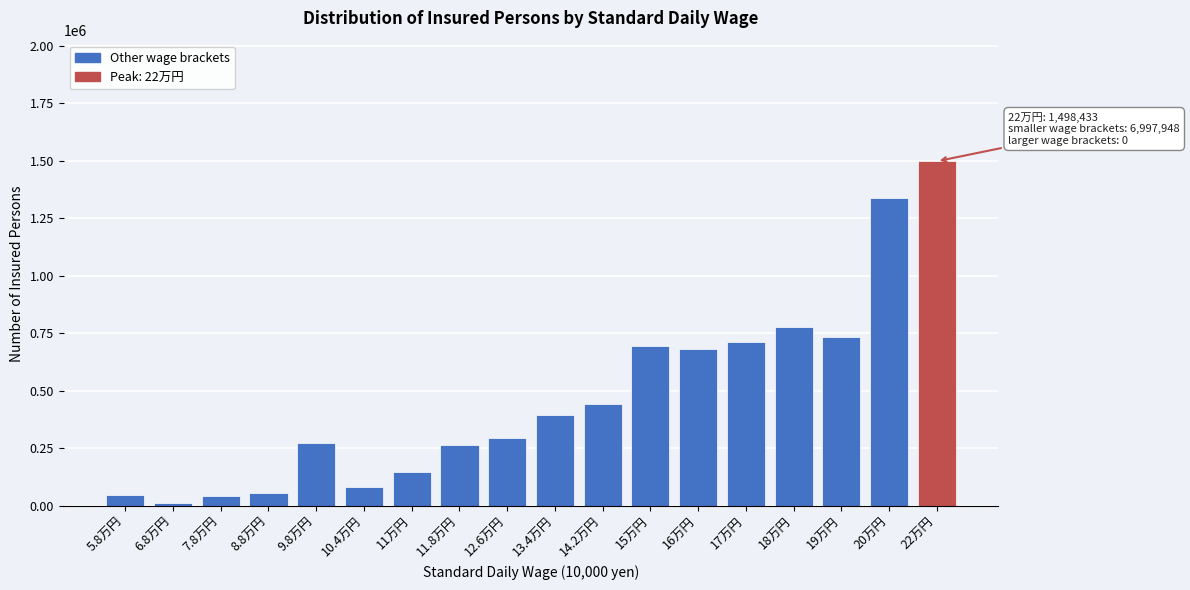

What is the maximum value shown in the chart?

1498433